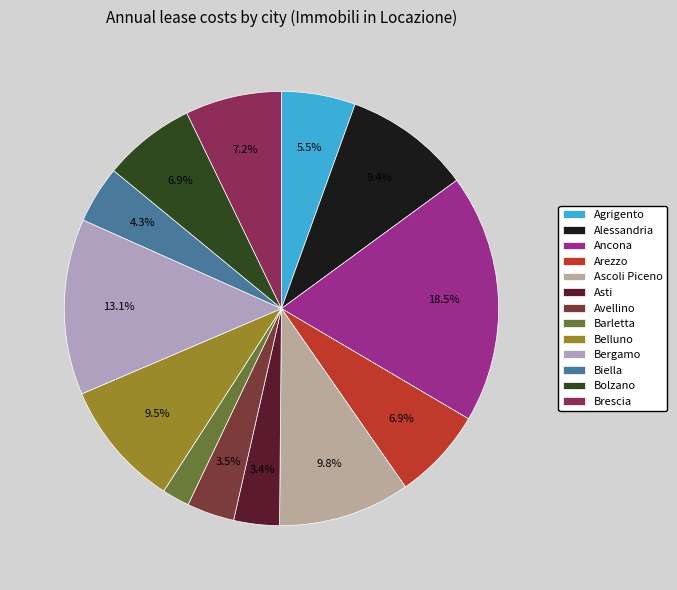

How many segments does this pie chart have?

13